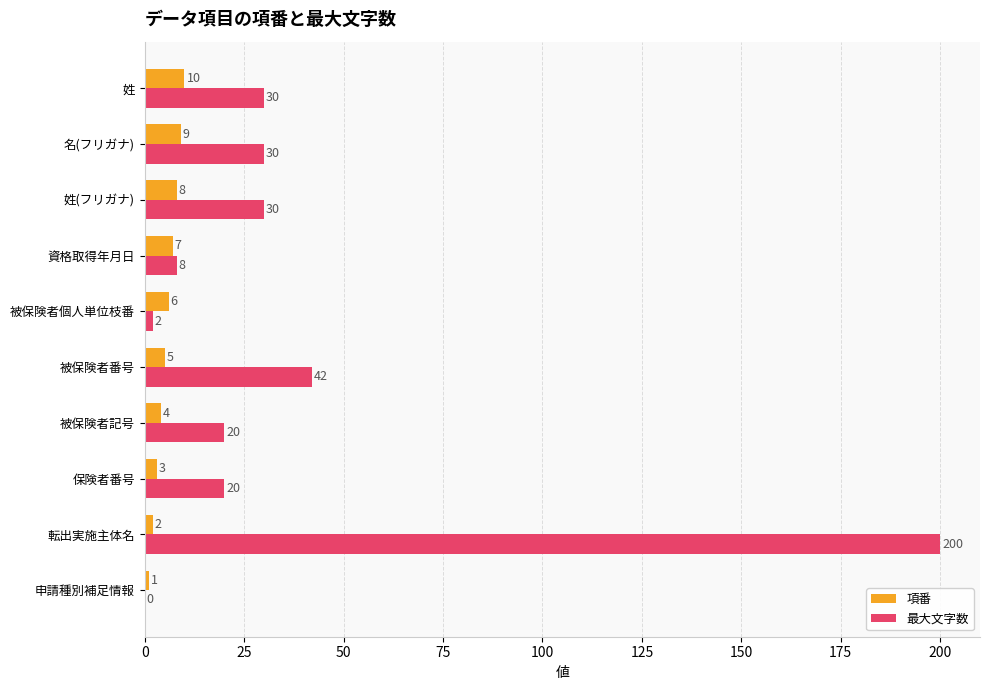

What is the sum of all 最大文字数 values?

382